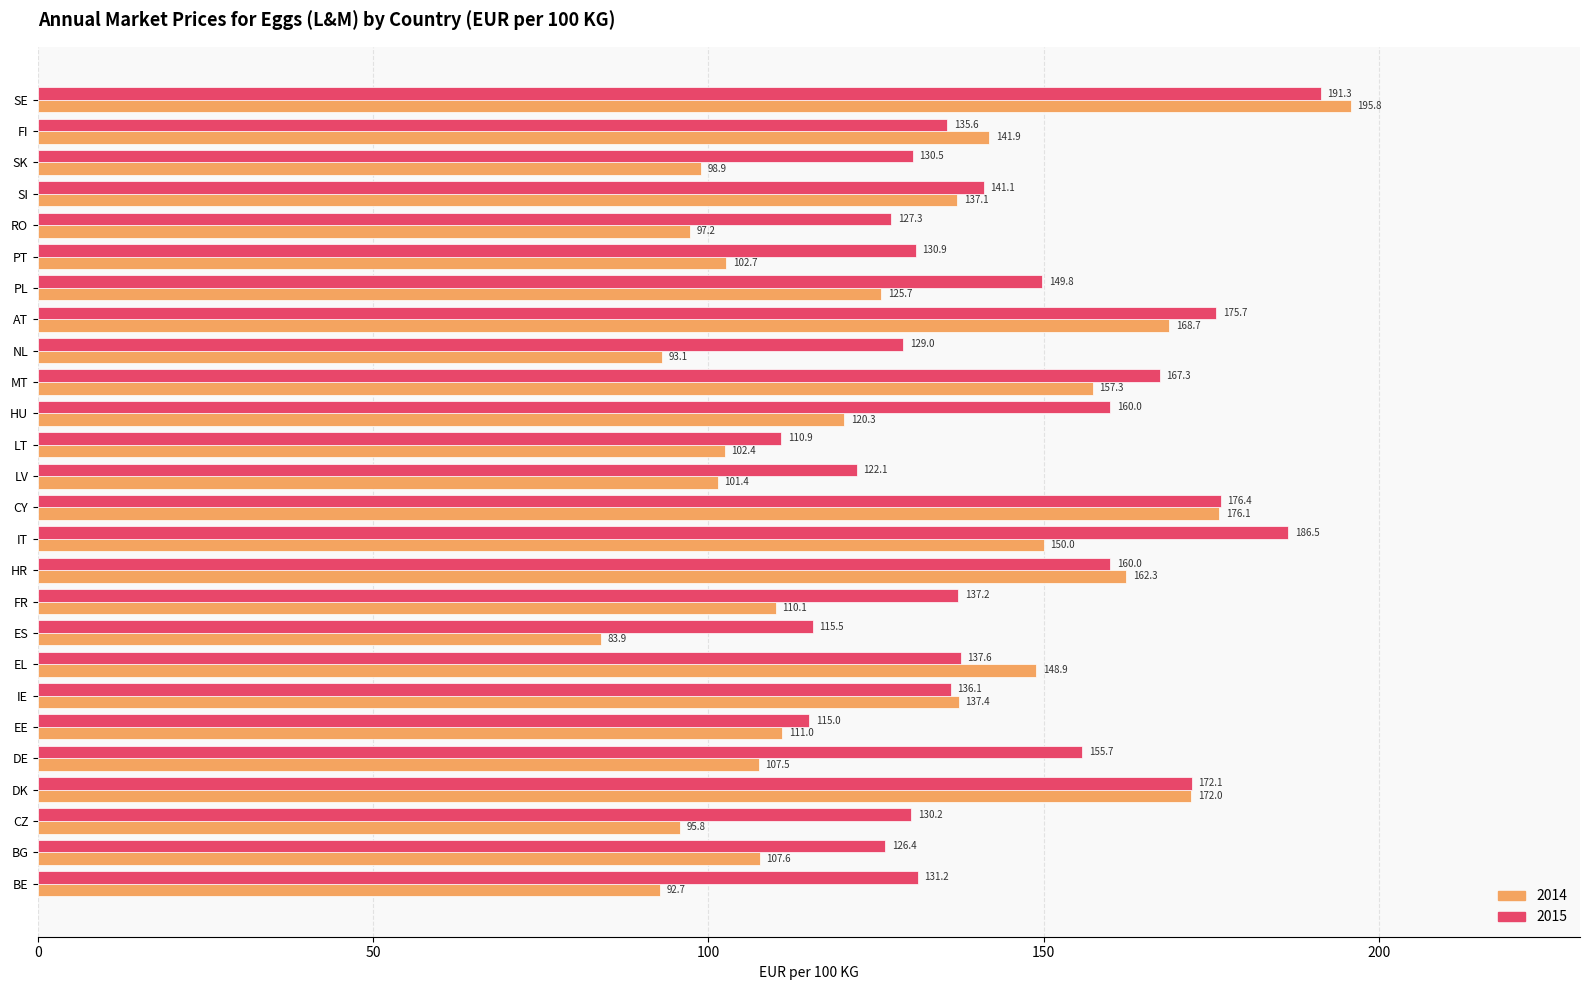

Is it true that 2015 equals 130.2 at CZ?

True